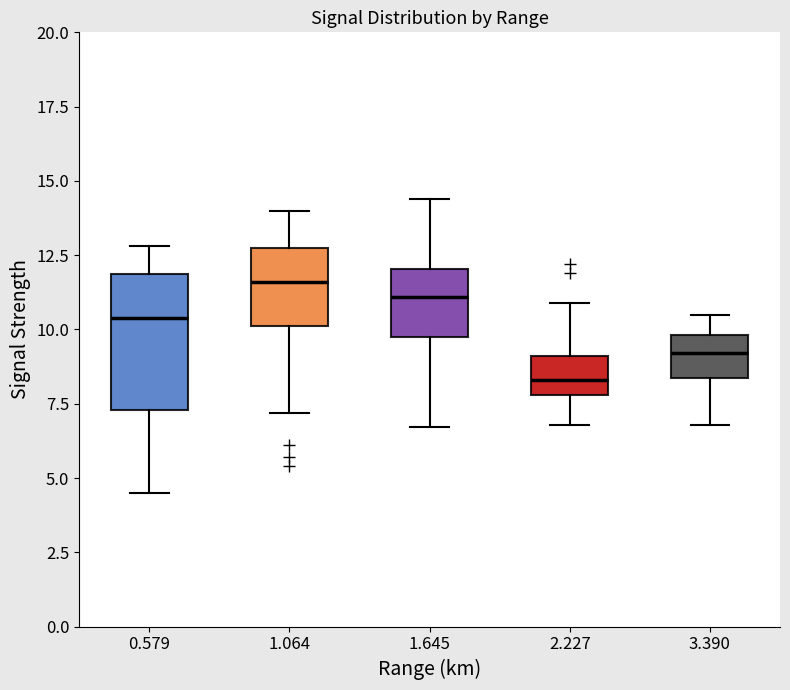

Where is the upper edge of the box at x = 0.579 on the y-axis? The values are not printed on the chart, so give them approximately, as read against the axis.

12.0